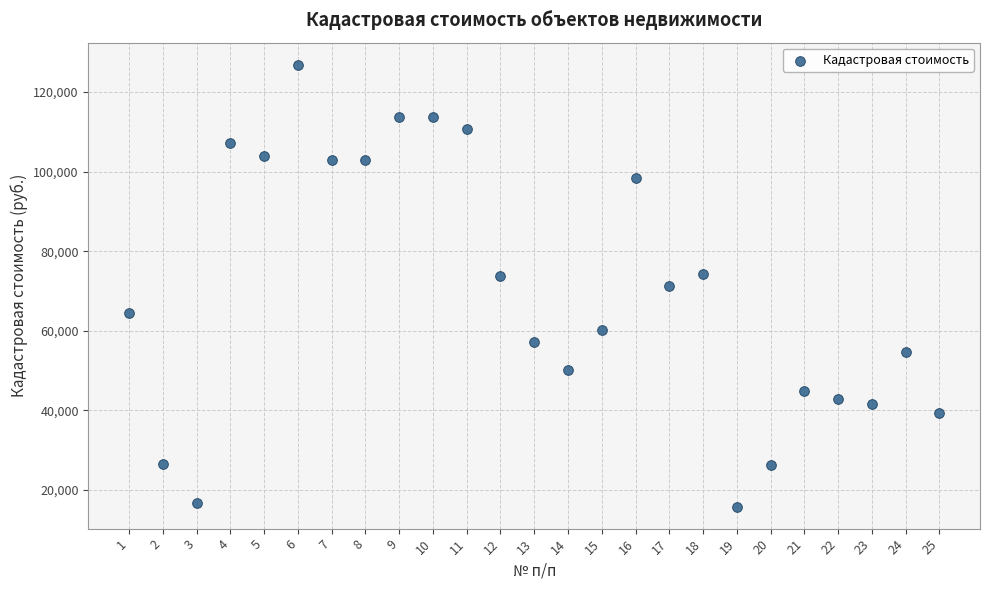

What is the range of X values (max minus min)?

24.0